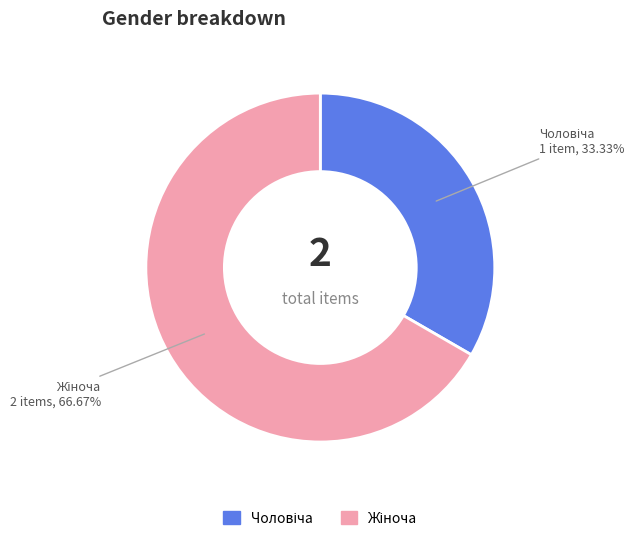

Is there a majority slice in this chart?

Yes